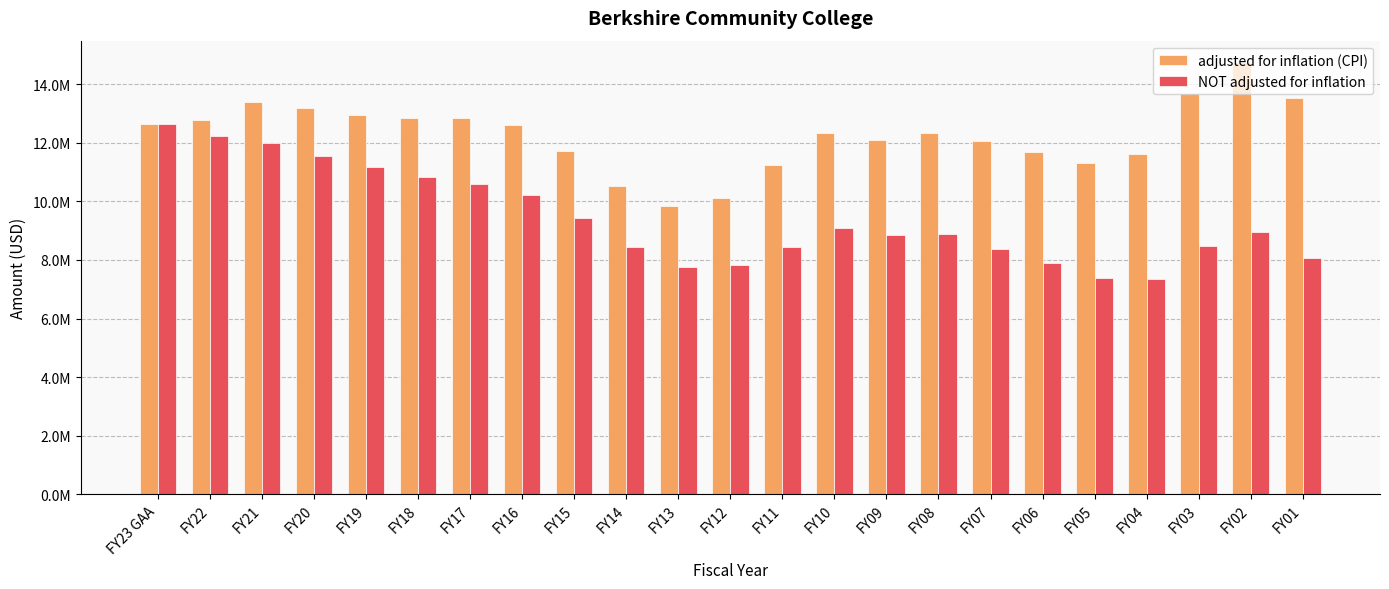

At which category is the sum across all series the highest?

FY21